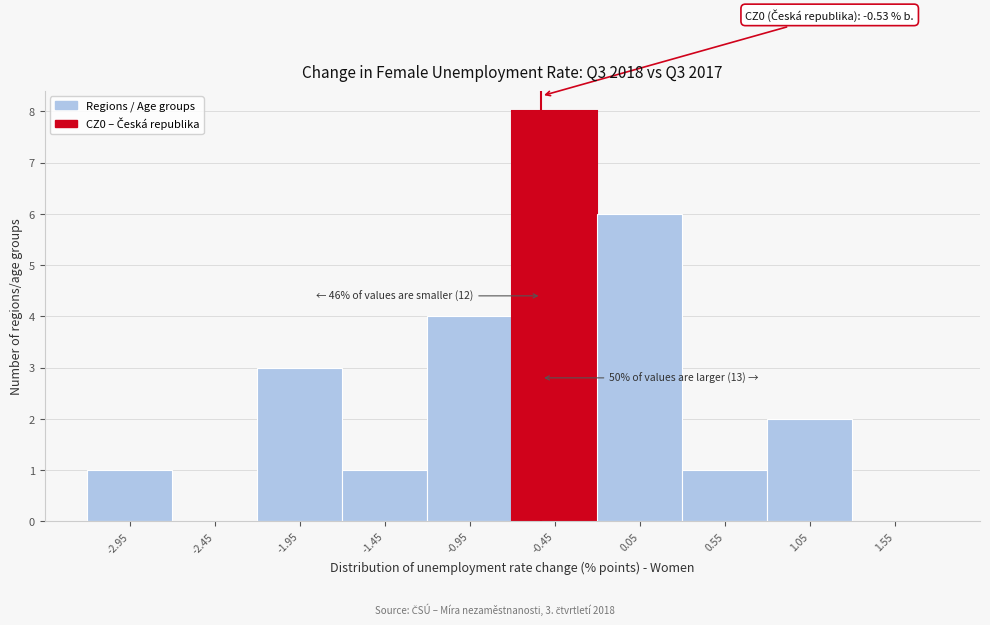

Over which range of the x-axis is the bar tallest?

-0.7 to -0.2